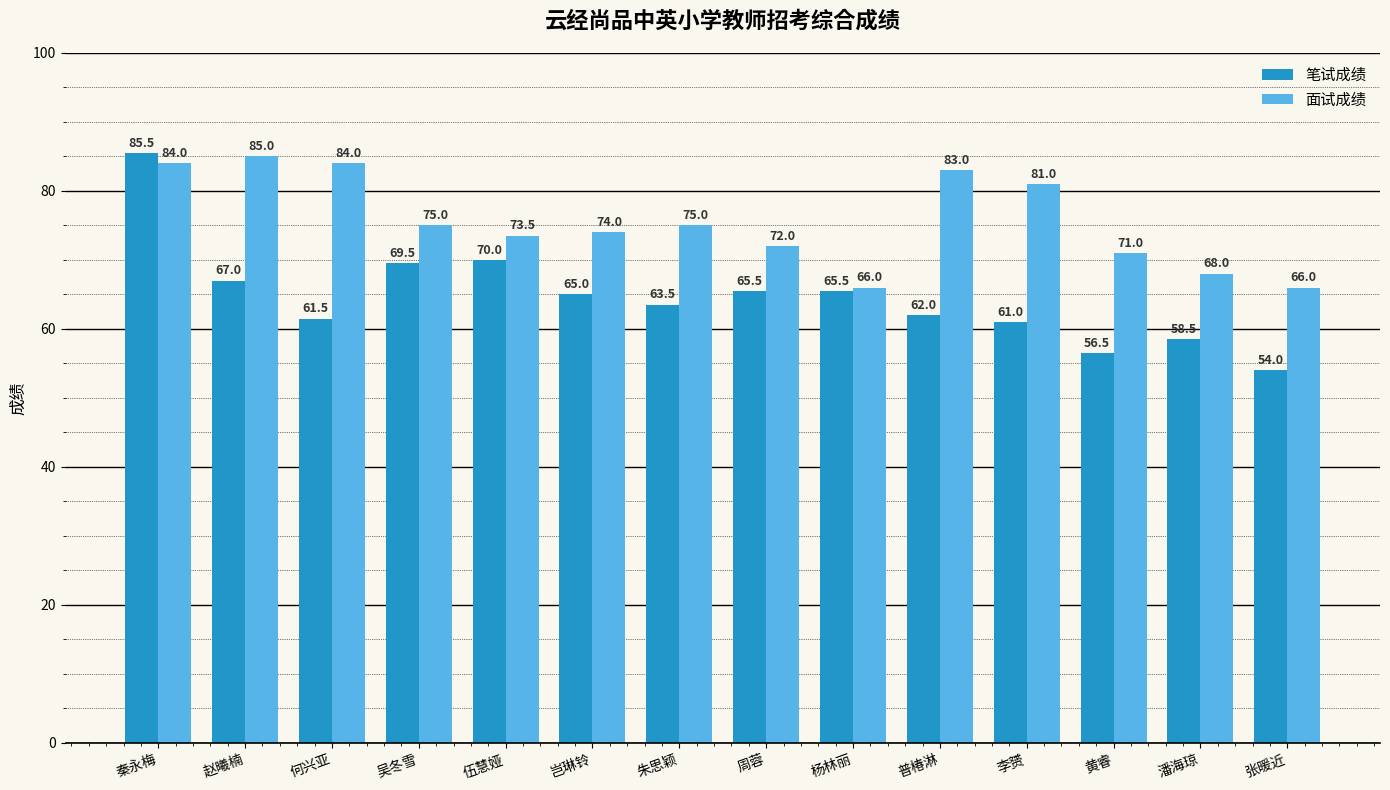

At which label does 笔试成绩 first exceed 65?

秦永梅